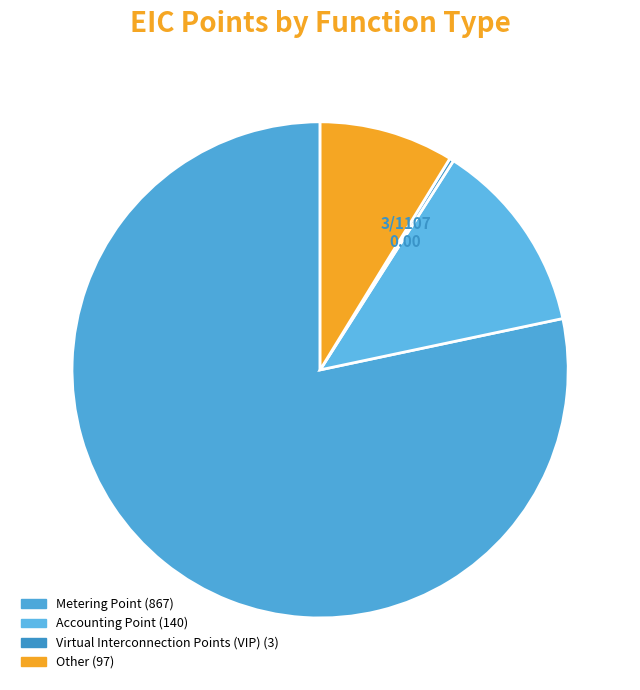

Which slice represents more than half of the pie?

Metering Point